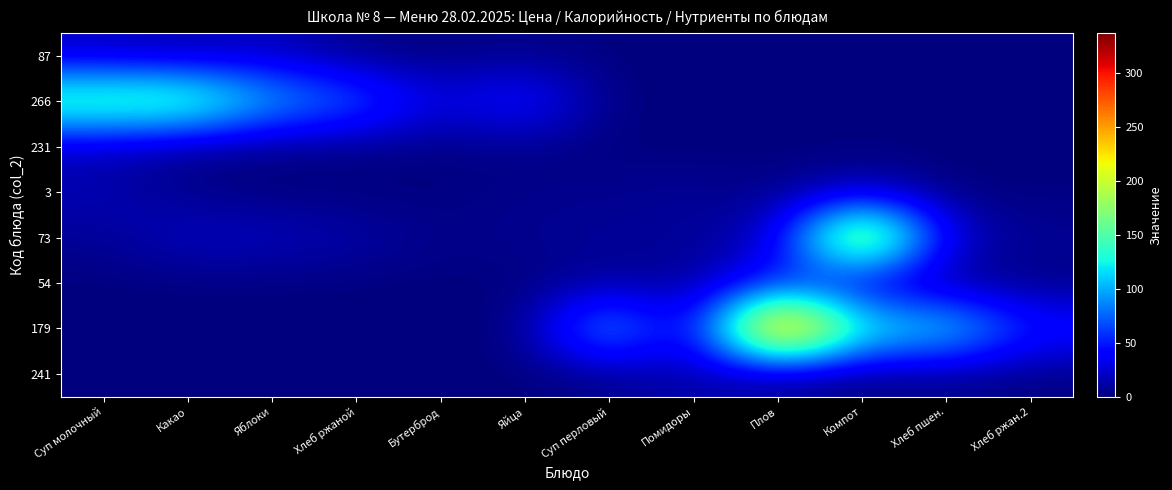

What is the total value across all series at Хлеб пшен.?

164.0